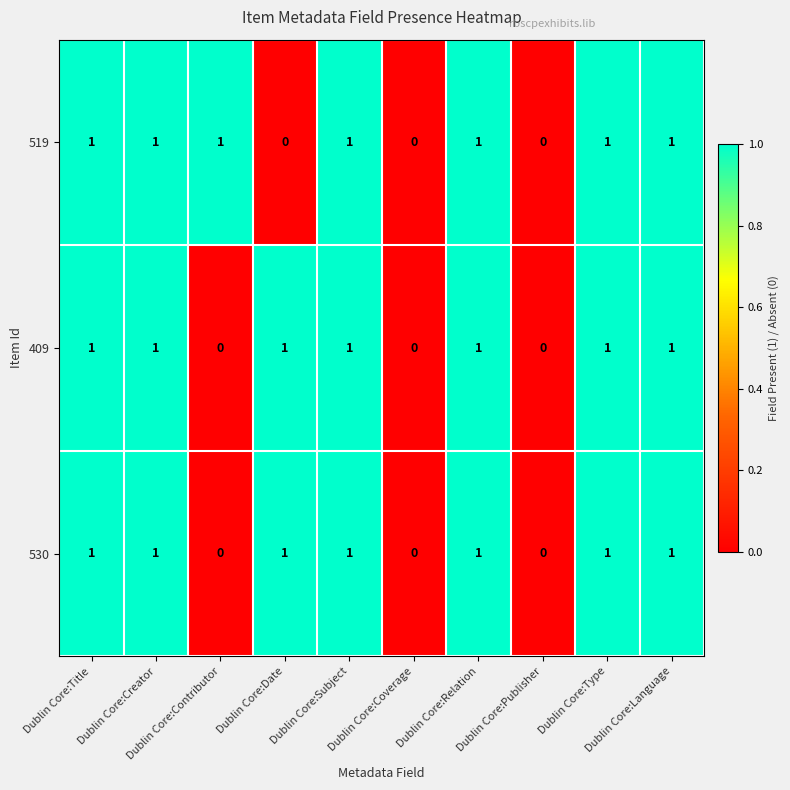

How many 519 values are between 0 and 1?

10